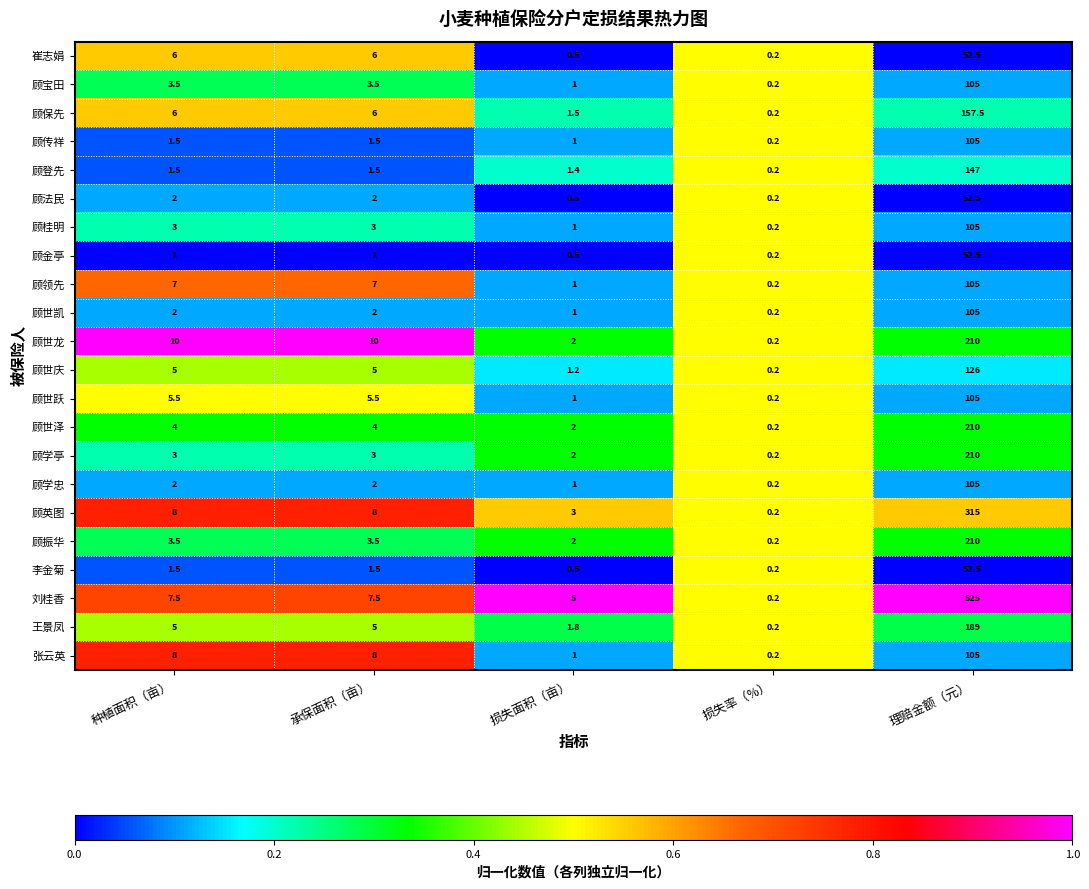

Which series has the largest range (max minus min)?

刘桂香